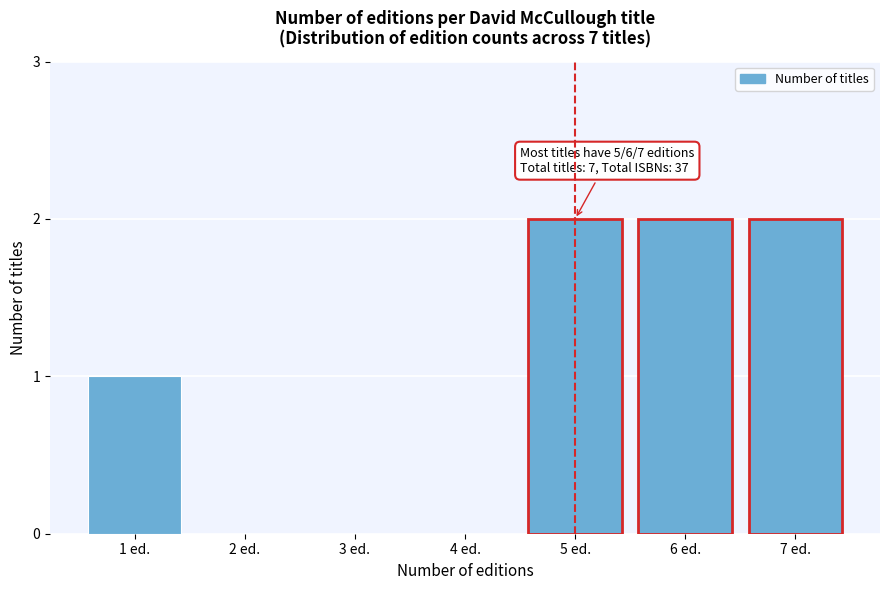

Reading left to right, extract all data points from this chart.

1 ed.=1	2 ed.=0	3 ed.=0	4 ed.=0	5 ed.=2	6 ed.=2	7 ed.=2